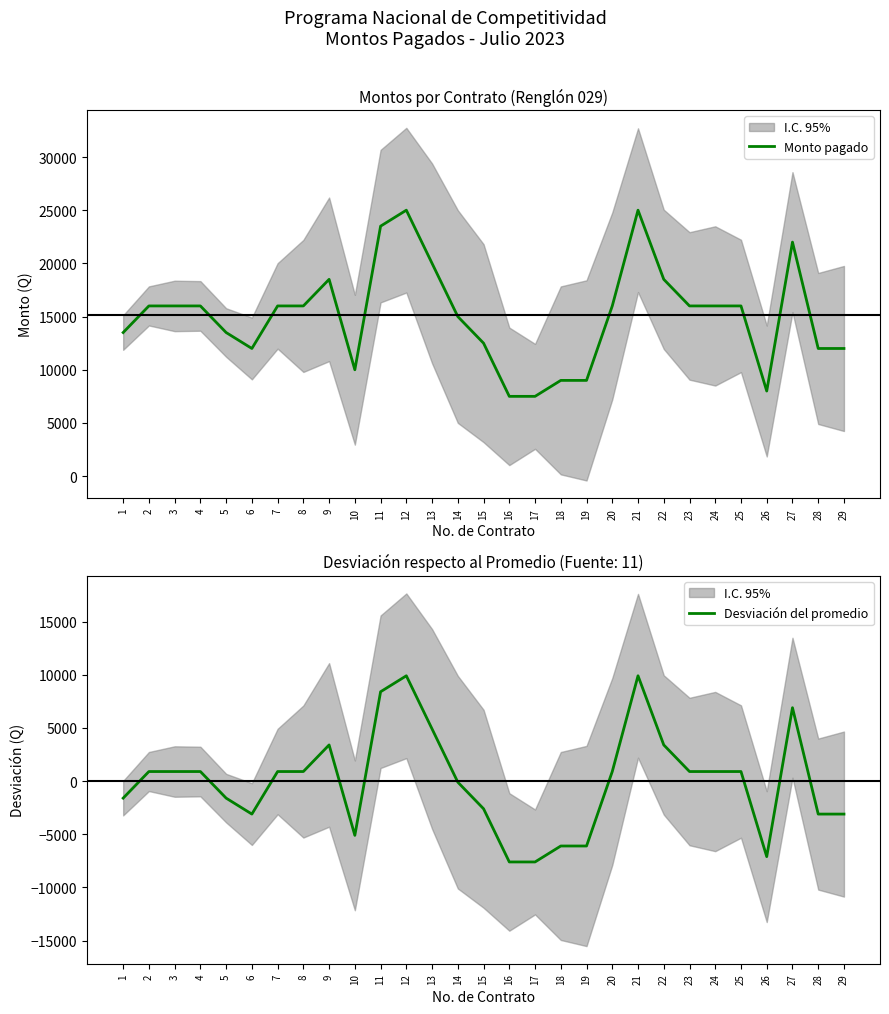

At which label does Desviación del promedio first exceed 896?

2